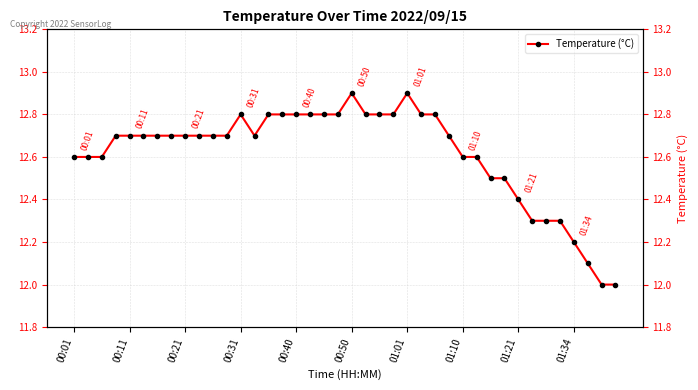

What is the maximum value shown in the chart?

12.9